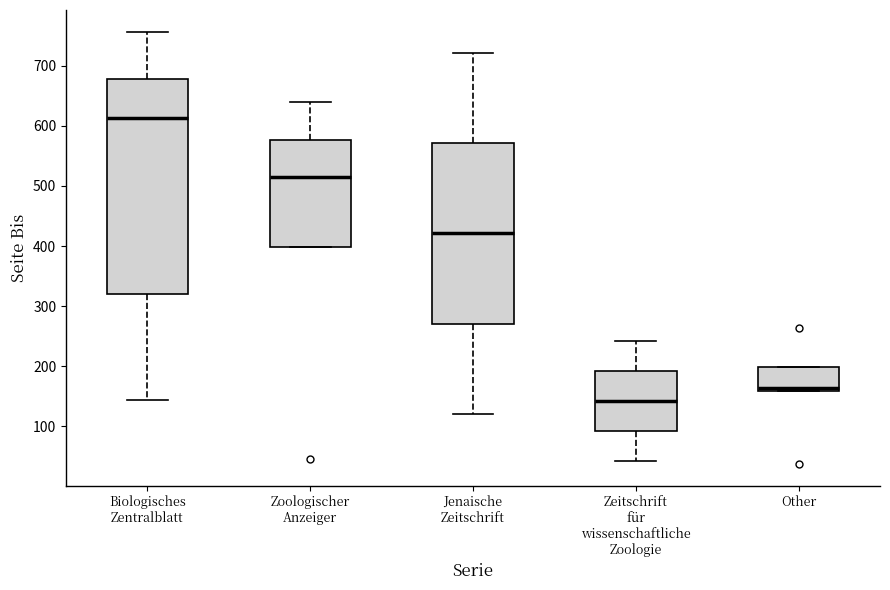

Reading left to right, read every box against the y-axis: the position of its median line, the range the box covers, and the ends of its whiskers. The values are not printed on the chart, so give them approximately, as read against the axis.

Biologisches Zentralblatt: median 610, box 320 to 680, whiskers 140 to 760
Zoologischer Anzeiger: median 520, box 400 to 580, whiskers 400 to 640
Jenaische Zeitschrift: median 420, box 270 to 570, whiskers 120 to 720
Zeitschrift für wissenschaftliche Zoologie: median 140, box 90 to 190, whiskers 40 to 240
Other: median 160 (just above the box's lower edge), box 160 to 200, whiskers 160 to 200